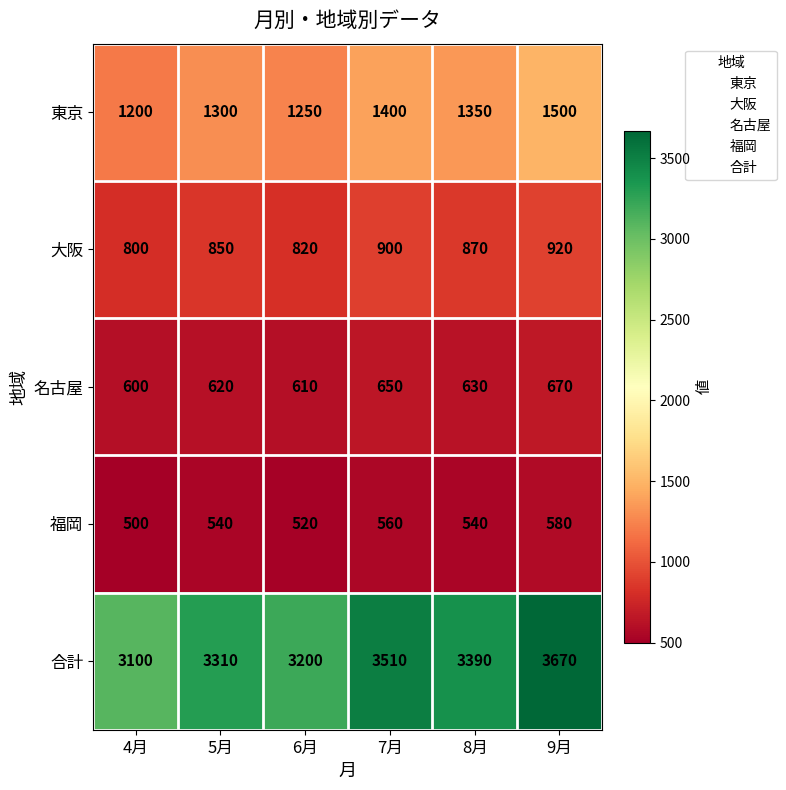

Reading left to right, transcribe all the data shown in this chart.

東京: 1200	1300	1250	1400	1350	1500
大阪: 800	850	820	900	870	920
名古屋: 600	620	610	650	630	670
福岡: 500	540	520	560	540	580
合計: 3100	3310	3200	3510	3390	3670